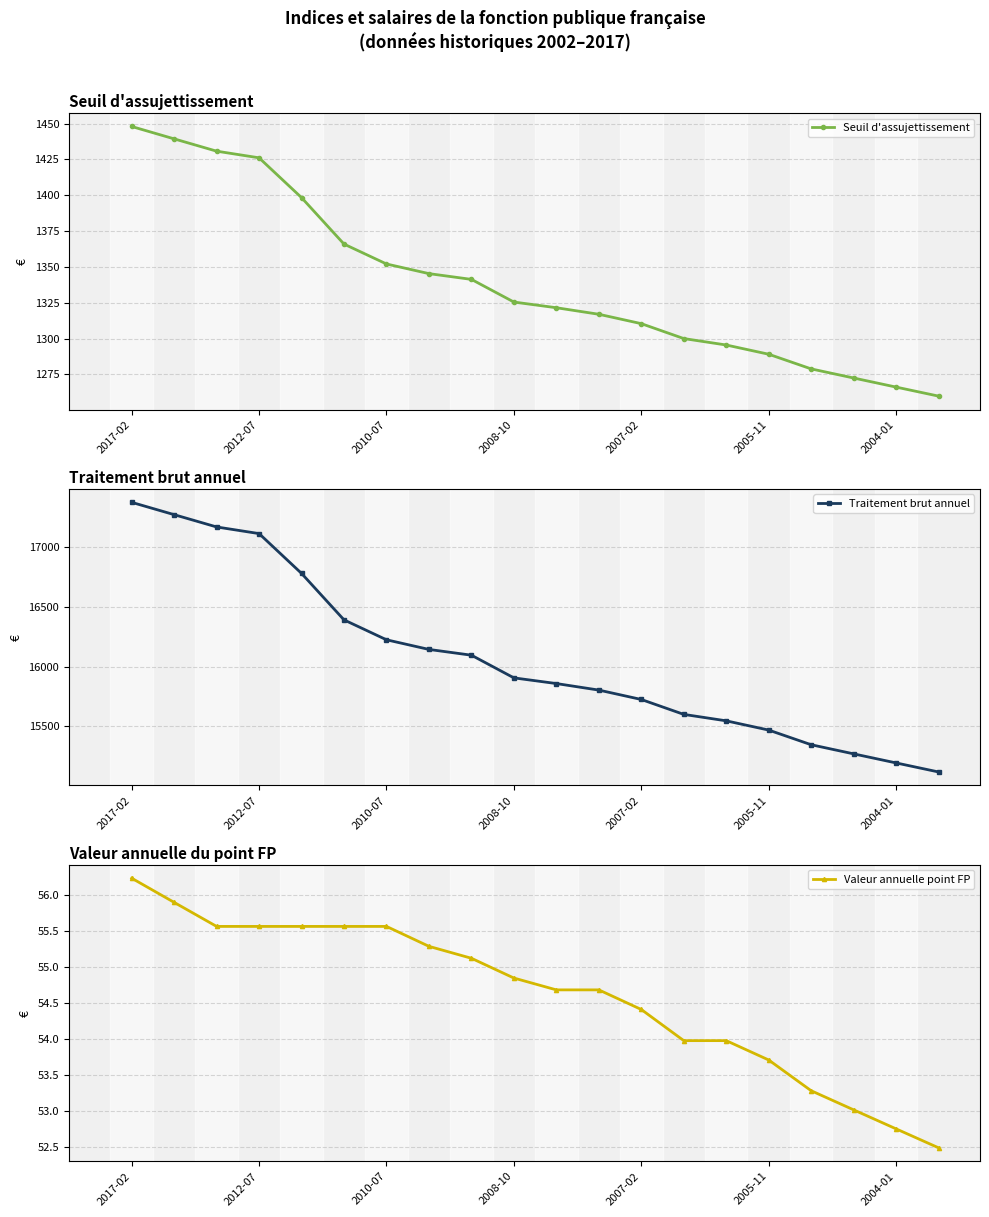

List the series in order of their peak value, lowest first.

Valeur annuelle point FP, Seuil d'assujettissement, Traitement brut annuel